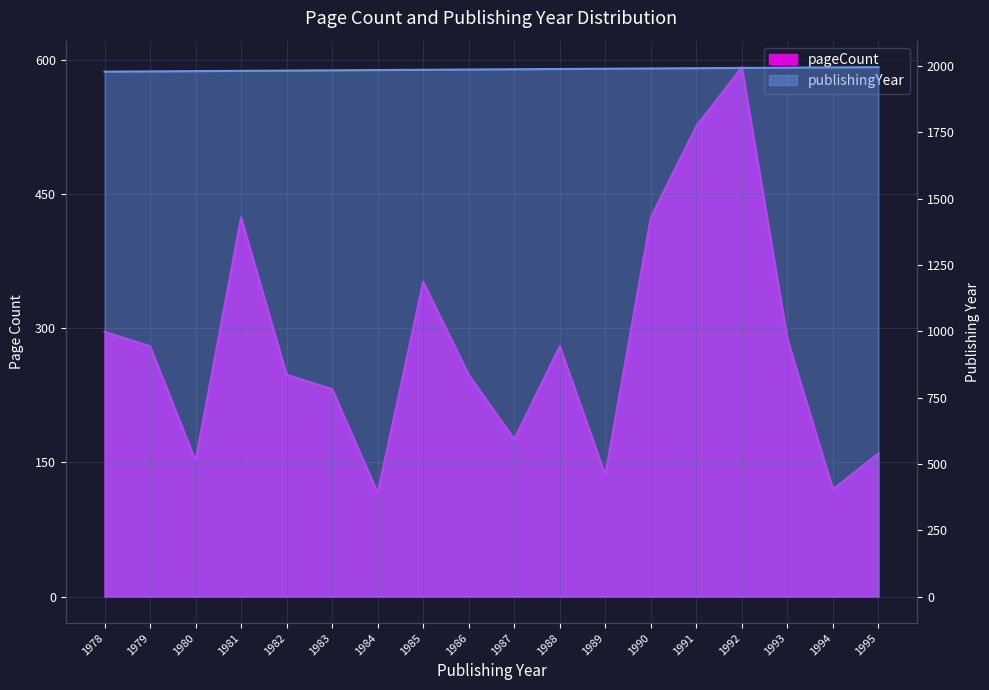

What is the difference between the pageCount values at 1994 and 1981?

304